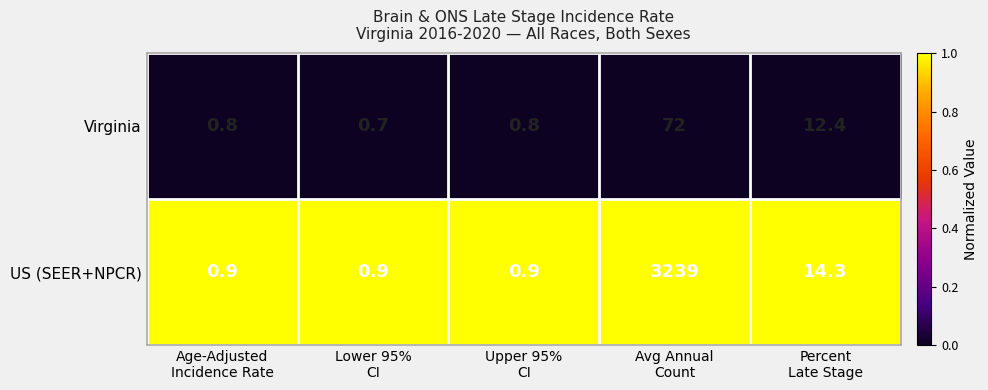

Reading right to left, transcribe all the data shown in this chart.

Virginia: 12.4	72.0	0.8	0.7	0.8
US (SEER+NPCR): 14.3	3239.0	0.9	0.9	0.9